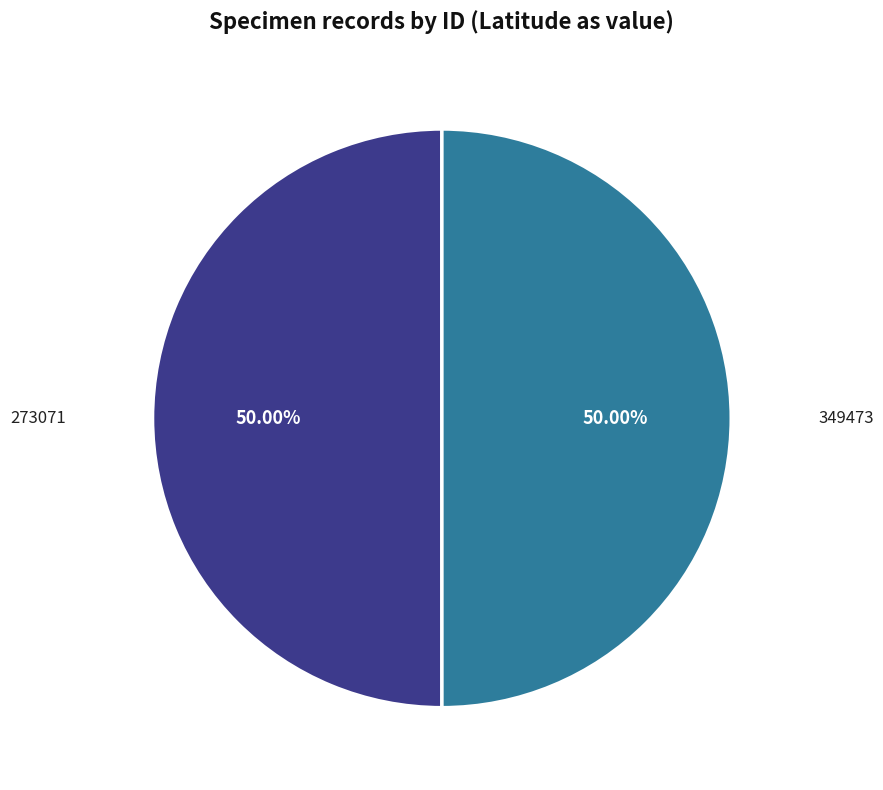

The 349473 slice represents 50% of the pie. True or false?

True